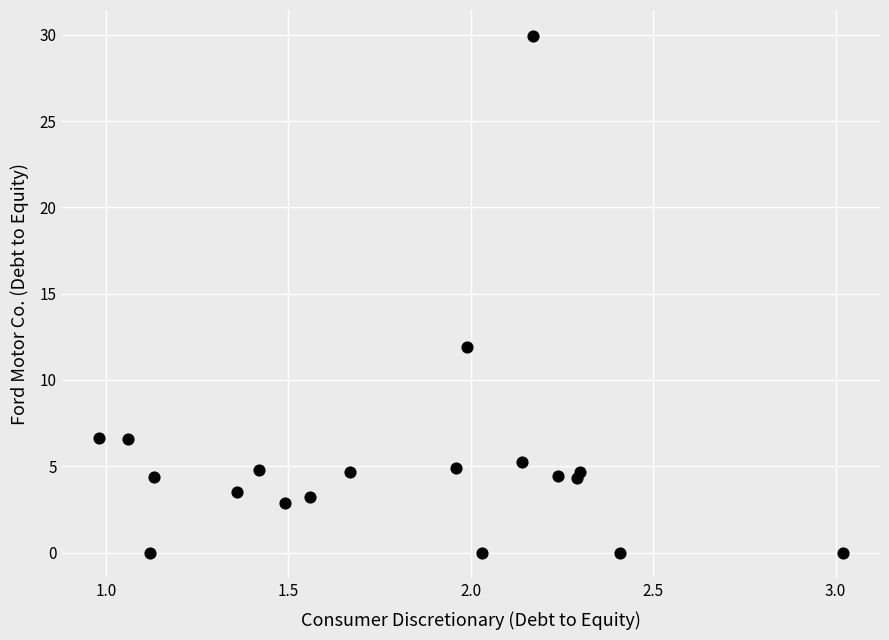

What Y value in the scatter plot is closest to 14?

11.9